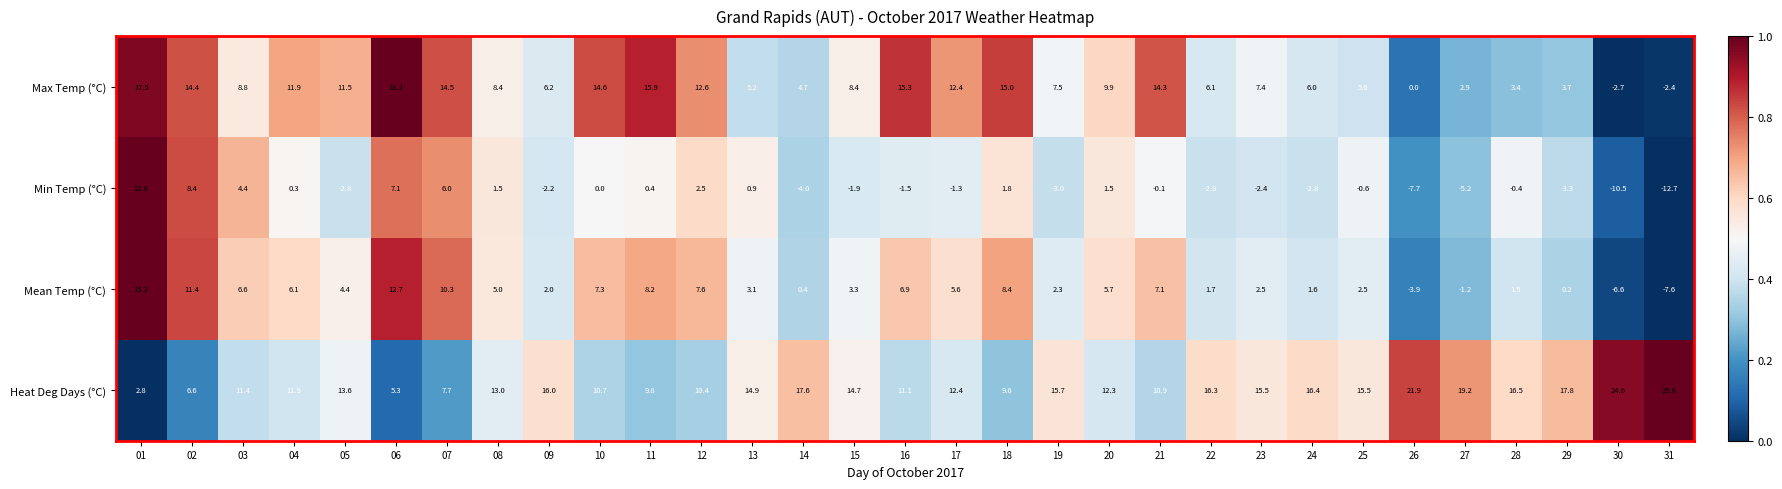

Which series has the widest spread of values?

Min Temp (°C)